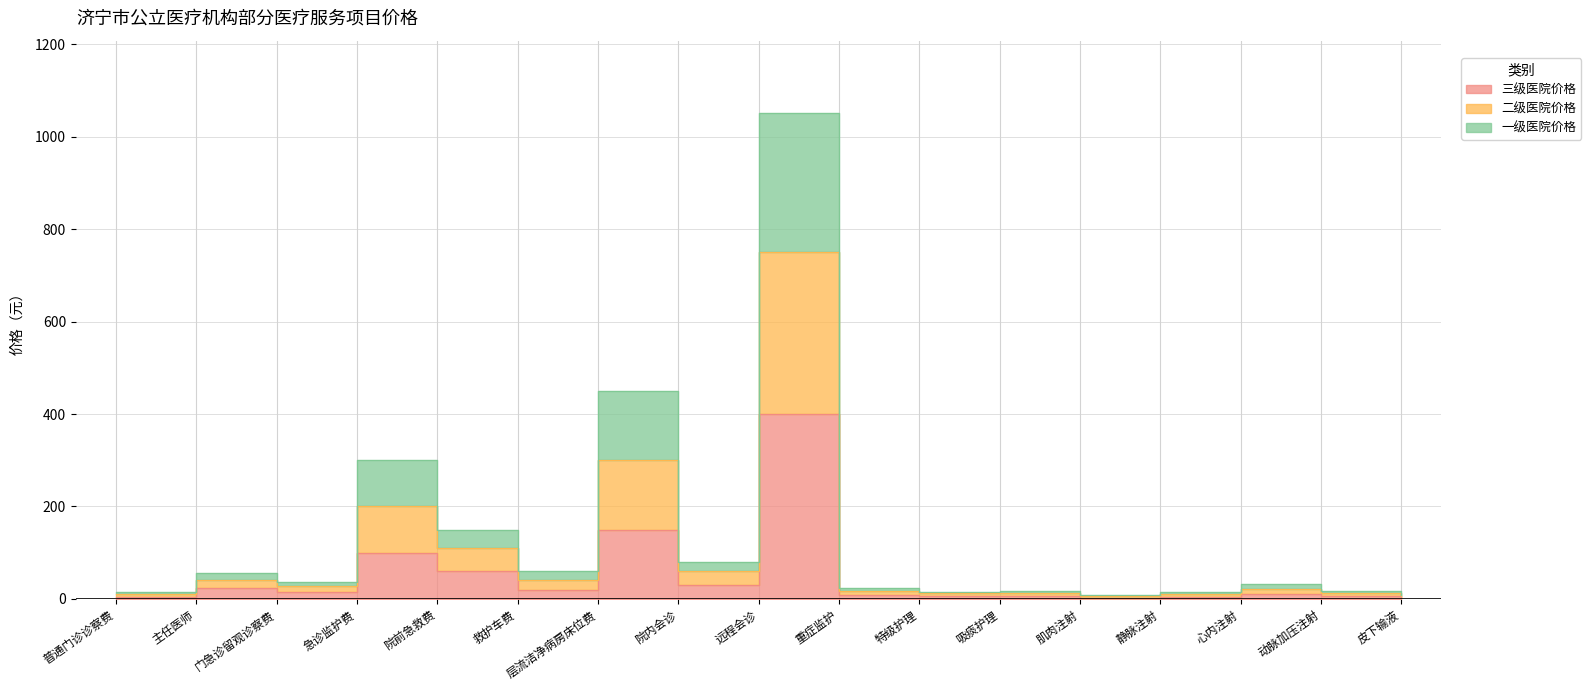

What is the maximum value for 二级医院价格?

1050